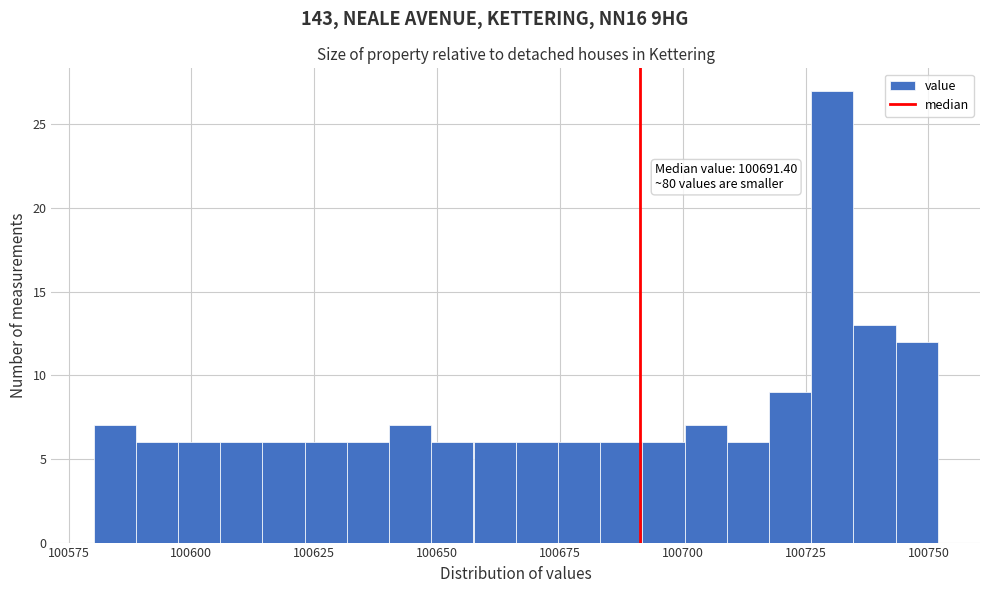

Read against the x-axis, roughly where is the centre of the tallest bar?

100730